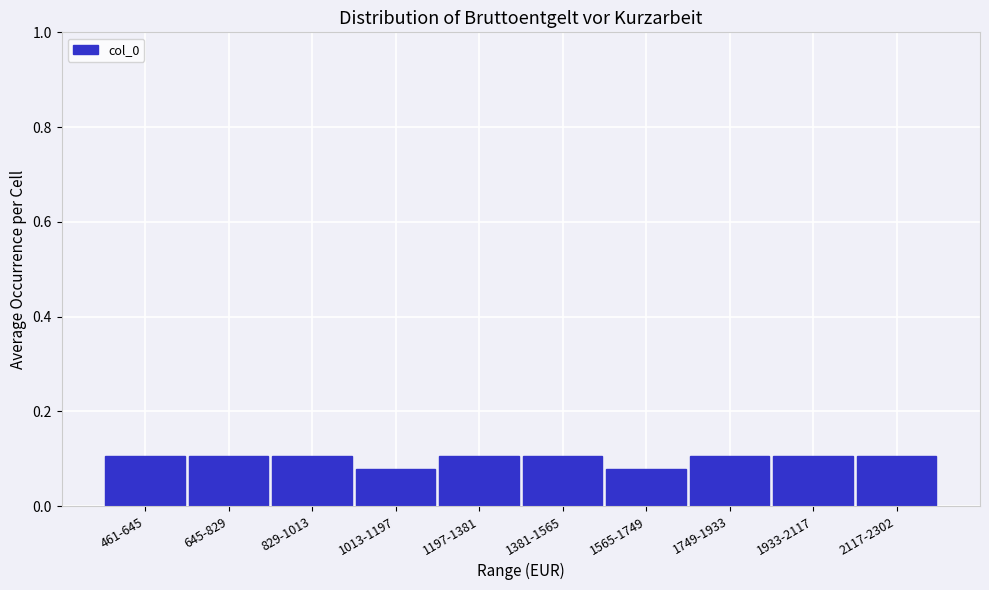

What position from the right is 1933-2117?

2